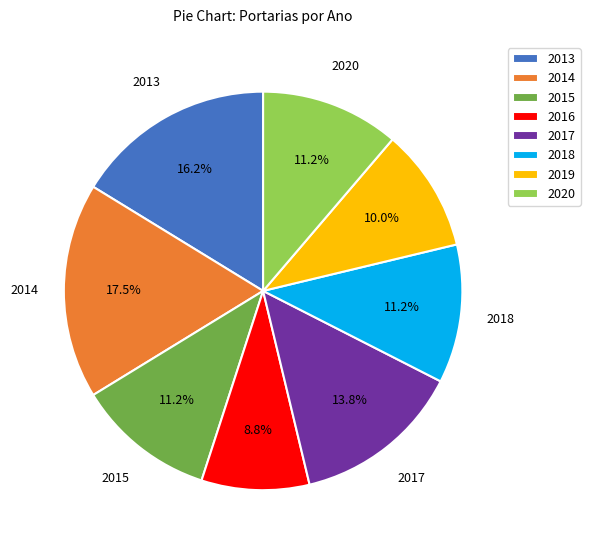

What percentage is the 2015 slice, to the nearest percent?

11%